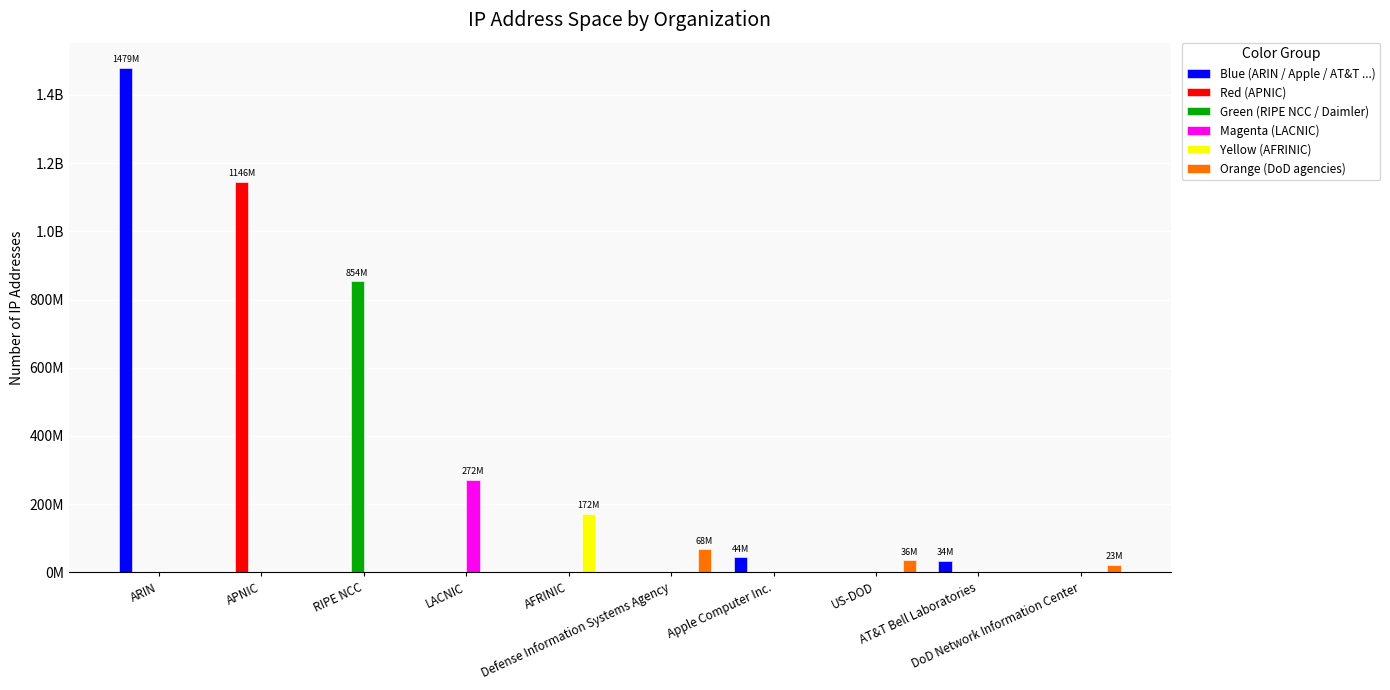

Reading left to right, extract all data points from this chart.

Blue (ARIN / Apple / AT&T ...): ARIN=1479222166	APNIC=0	RIPE NCC=0	LACNIC=0	AFRINIC=0	Defense Information Systems Agency=0	Apple Computer Inc.=44237568	US-DOD=0	AT&T Bell Laboratories=34466825	DoD Network Information Center=0
Red (APNIC): ARIN=0	APNIC=1145708138	RIPE NCC=0	LACNIC=0	AFRINIC=0	Defense Information Systems Agency=0	Apple Computer Inc.=0	US-DOD=0	AT&T Bell Laboratories=0	DoD Network Information Center=0
Green (RIPE NCC / Daimler): ARIN=0	APNIC=0	RIPE NCC=853818348	LACNIC=0	AFRINIC=0	Defense Information Systems Agency=0	Apple Computer Inc.=0	US-DOD=0	AT&T Bell Laboratories=0	DoD Network Information Center=0
Magenta (LACNIC): ARIN=0	APNIC=0	RIPE NCC=0	LACNIC=271681921	AFRINIC=0	Defense Information Systems Agency=0	Apple Computer Inc.=0	US-DOD=0	AT&T Bell Laboratories=0	DoD Network Information Center=0
Yellow (AFRINIC): ARIN=0	APNIC=0	RIPE NCC=0	LACNIC=0	AFRINIC=172058637	Defense Information Systems Agency=0	Apple Computer Inc.=0	US-DOD=0	AT&T Bell Laboratories=0	DoD Network Information Center=0
Orange (DoD agencies): ARIN=0	APNIC=0	RIPE NCC=0	LACNIC=0	AFRINIC=0	Defense Information Systems Agency=67876608	Apple Computer Inc.=0	US-DOD=36475648	AT&T Bell Laboratories=0	DoD Network Information Center=23092736